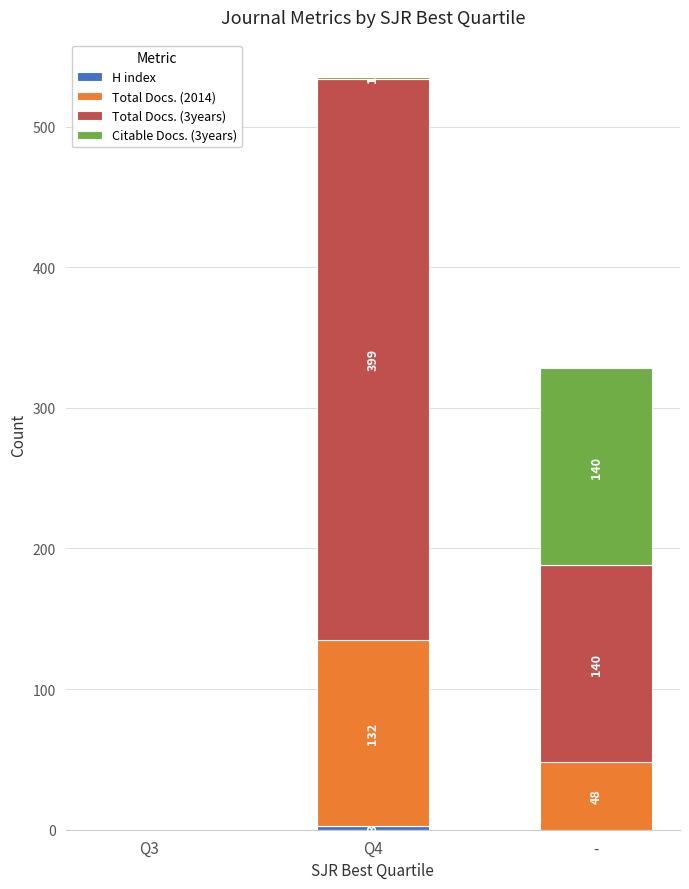

At which category is the sum across all series the highest?

Q4